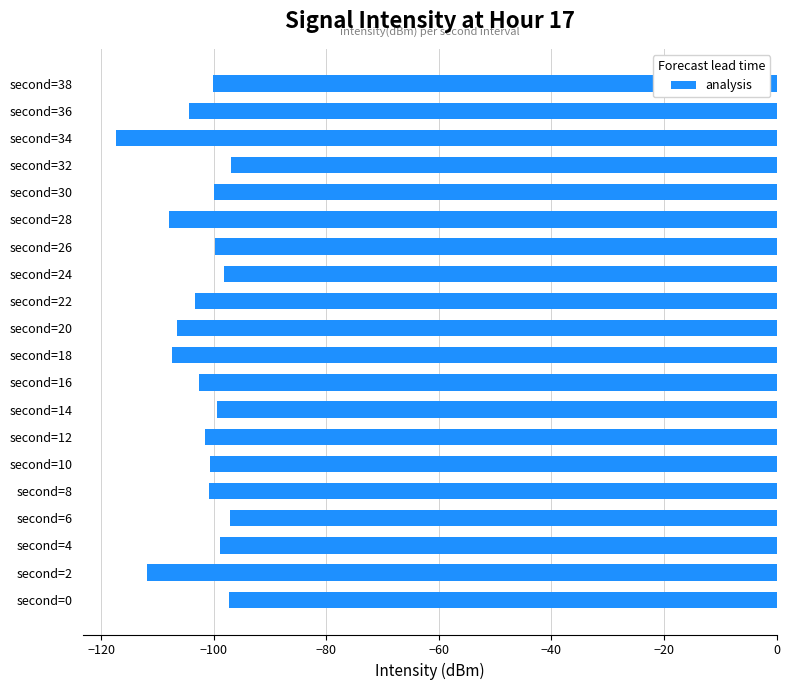

Which category has the lowest value across all series?

second=34